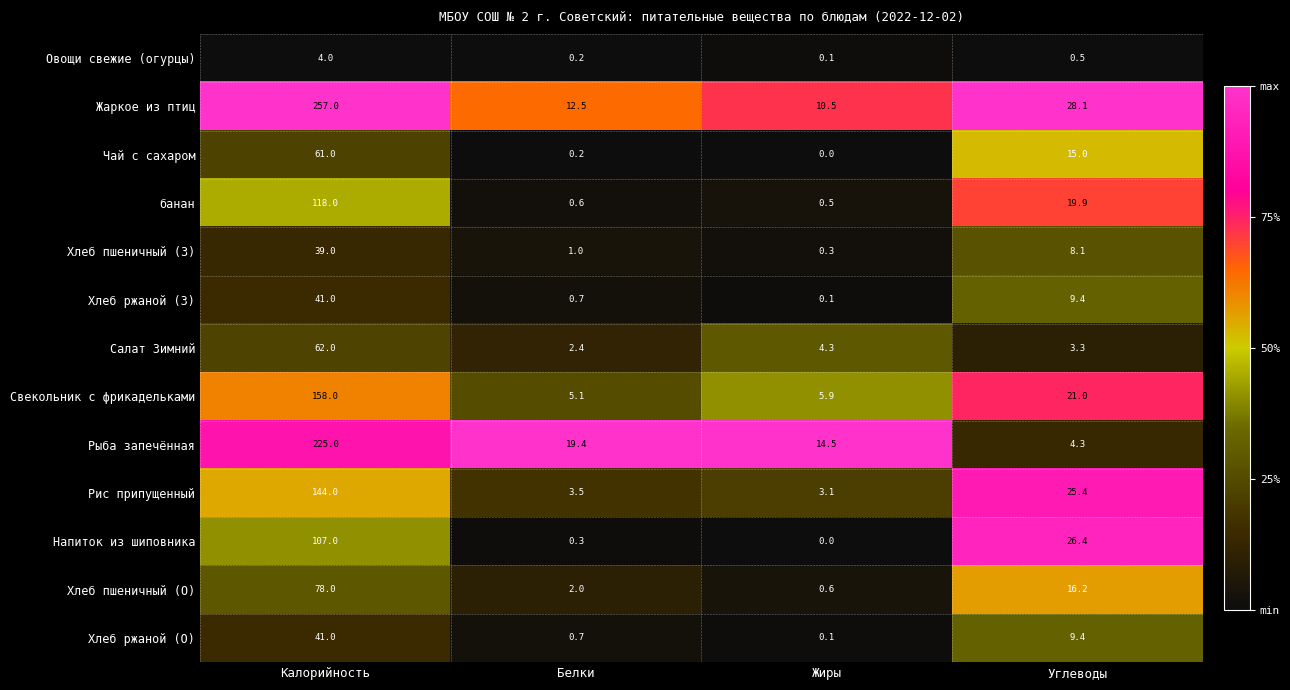

What is the sum of the банан values at Белки and Жиры?

1.1